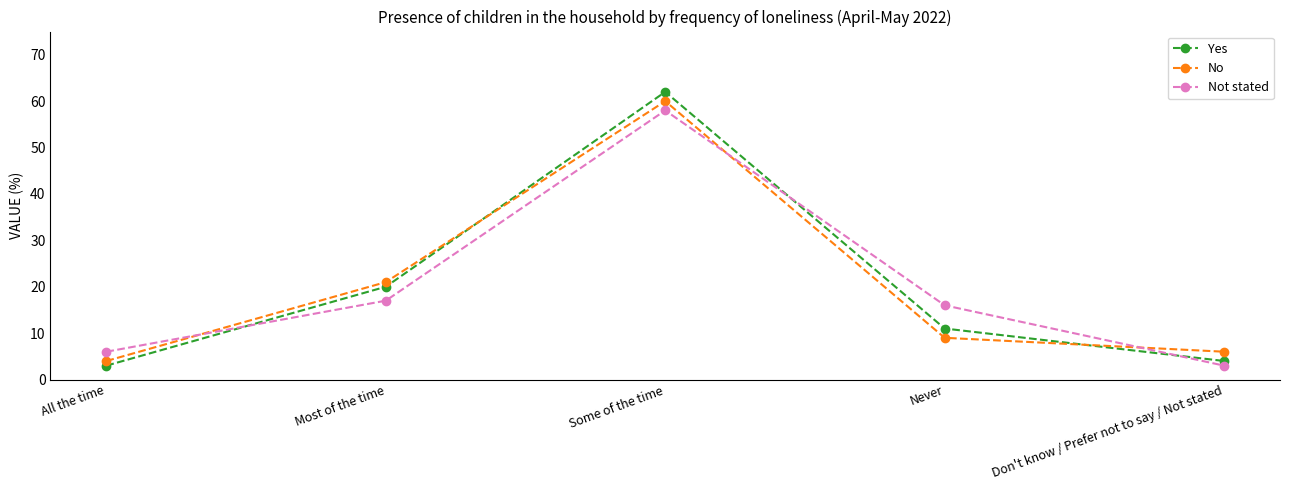

How many lines are shown in the chart?

3